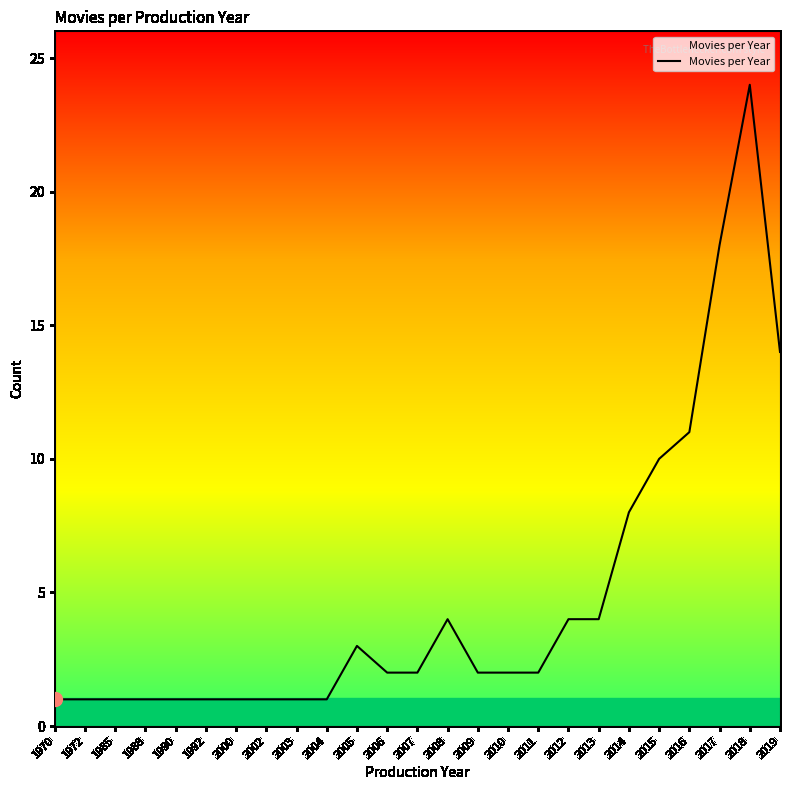

Reading right to left, list all the values displayed in this chart.

2019=14	2018=24	2017=18	2016=11	2015=10	2014=8	2013=4	2012=4	2011=2	2010=2	2009=2	2008=4	2007=2	2006=2	2005=3	2004=1	2003=1	2002=1	2000=1	1992=1	1990=1	1988=1	1985=1	1972=1	1970=1